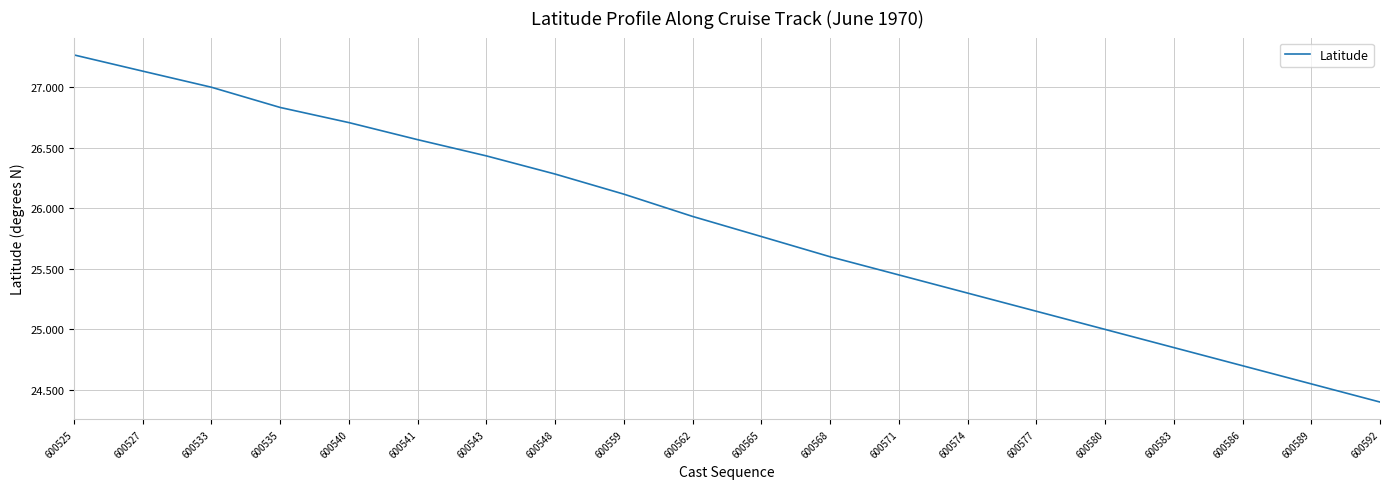

Approximately how many times larger is the value at 600580 compared to 600583?

1.0